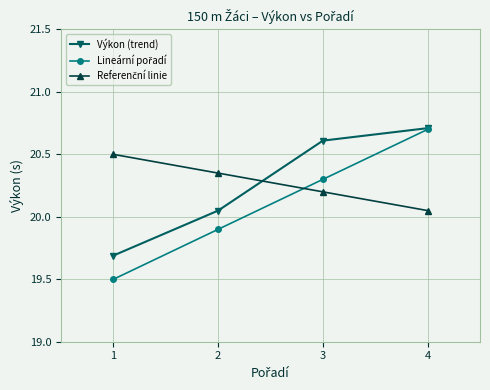

List the labels in order of Výkon (trend) value, largest first.

4, 3, 2, 1